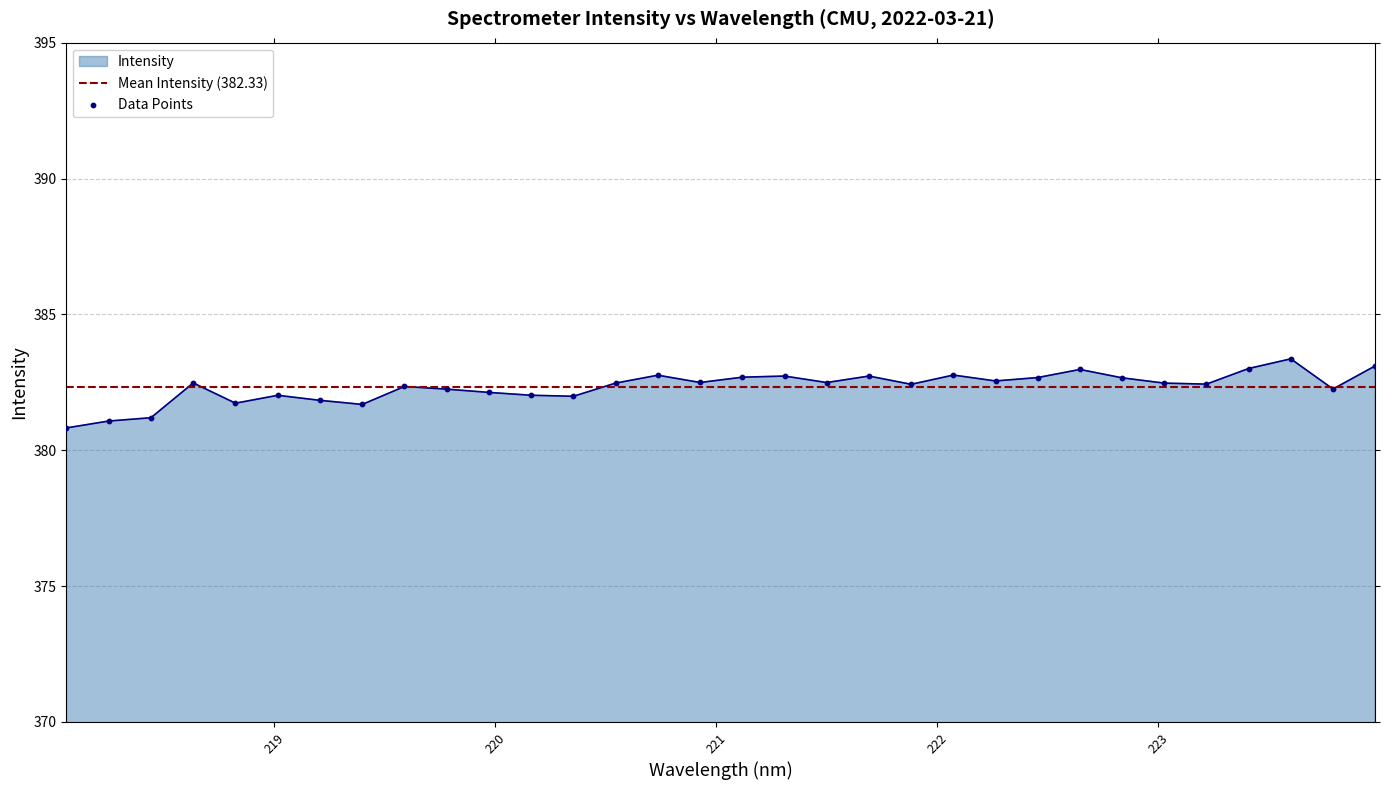

What is the ratio of the value at 220.1623 to the value at 219.7801?

1.0